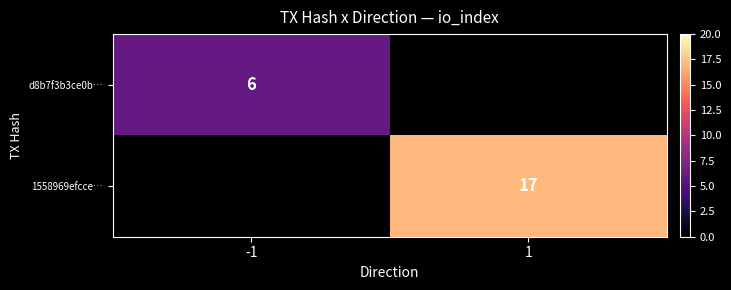

Is the value of d8b7f3b3ce0b… at -1 greater than the value of 1558969efcce… at 1?

No